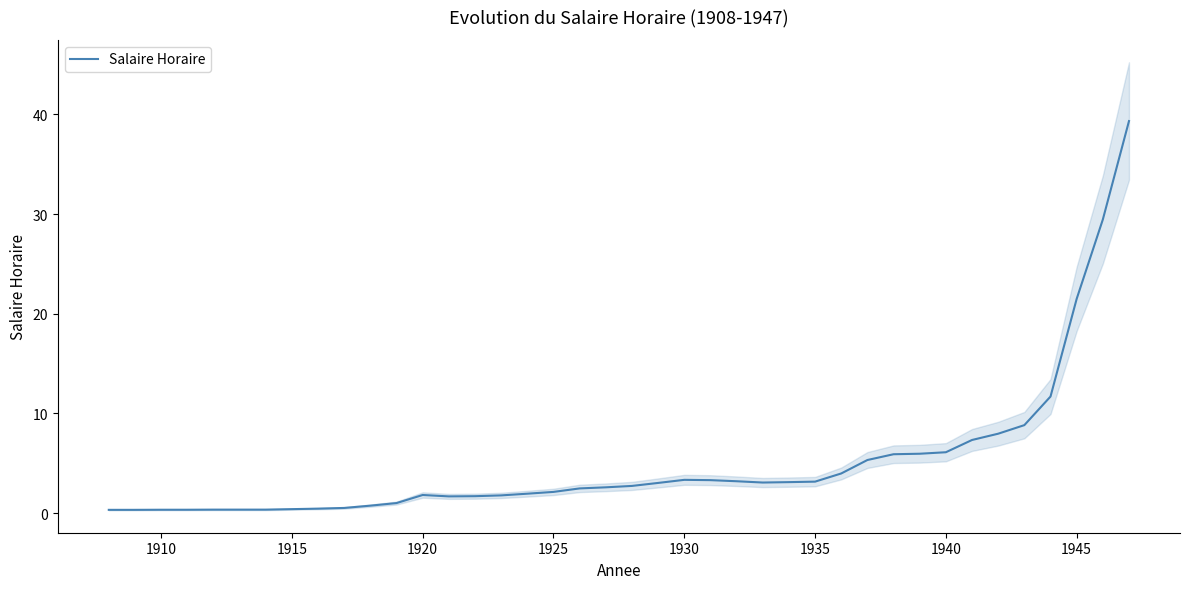

The value of Salaire Horaire at 1945 is 21.5. True or false?

True